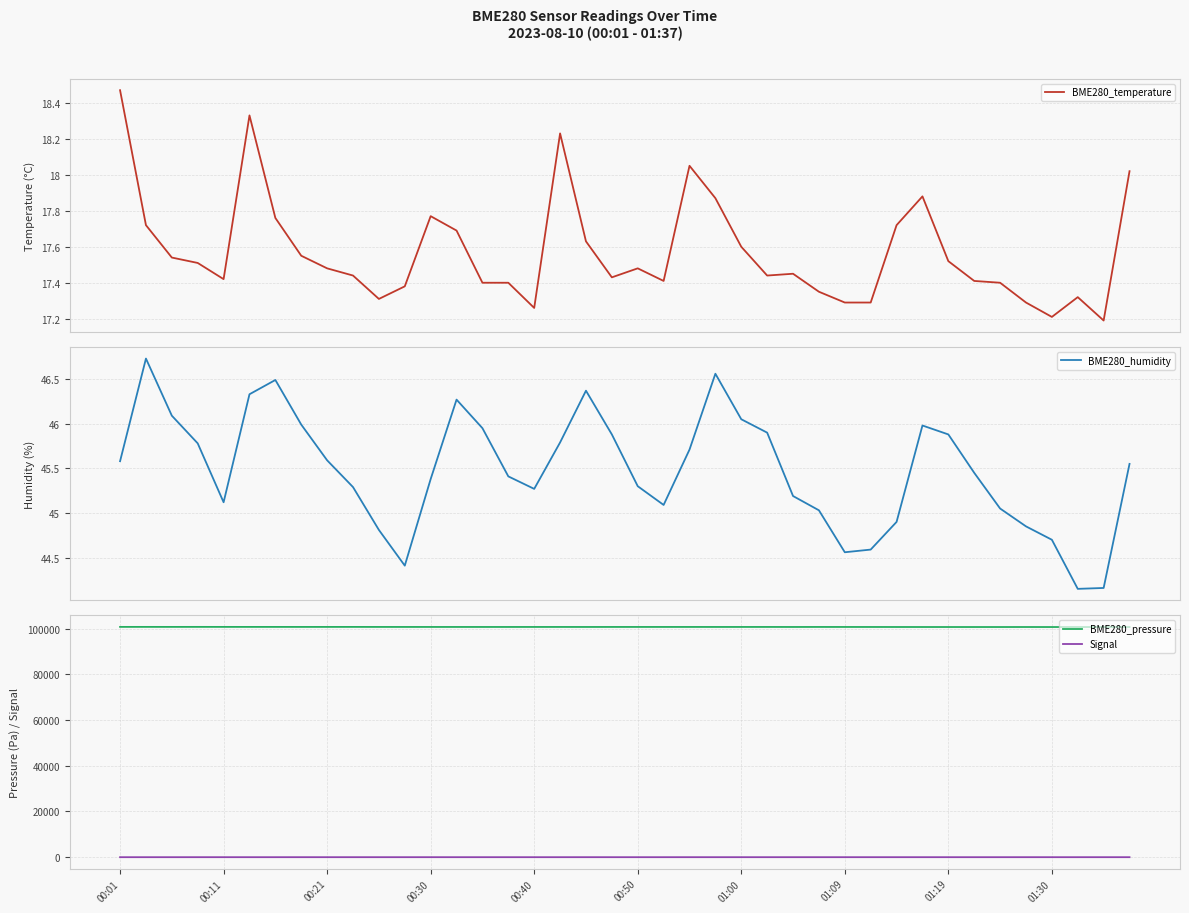

True or false: BME280_temperature and BME280_humidity intersect in this chart.

False